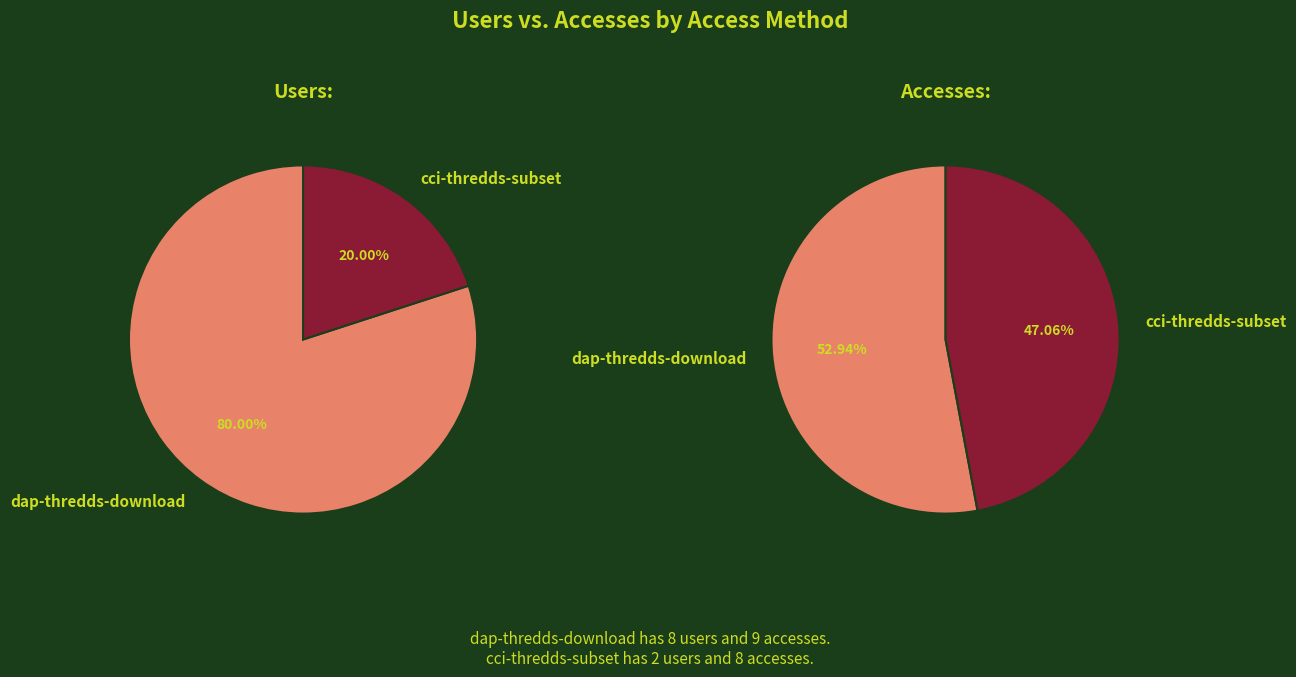

To the nearest percent, what percentage of the pie is cci-thredds-subset?

20%